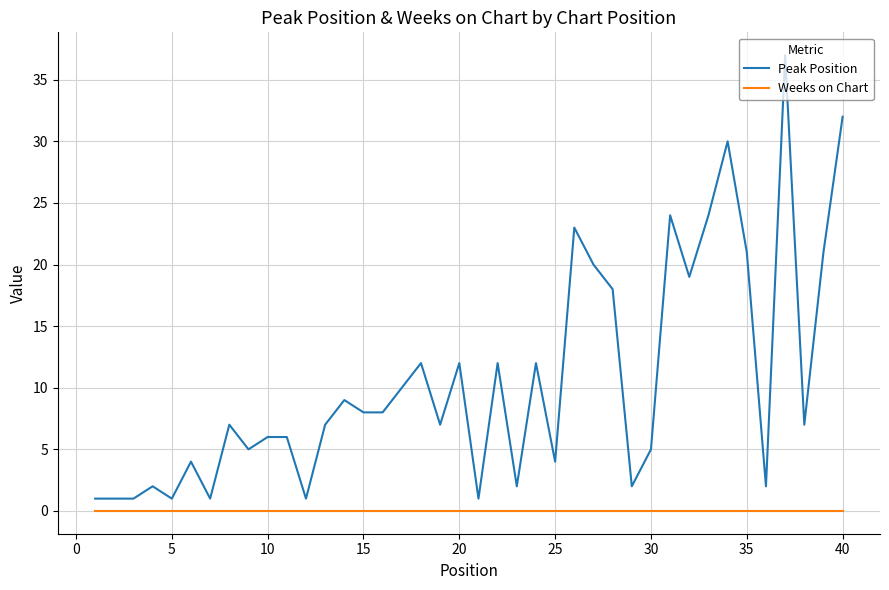

Which series has the largest total across all categories?

Peak Position